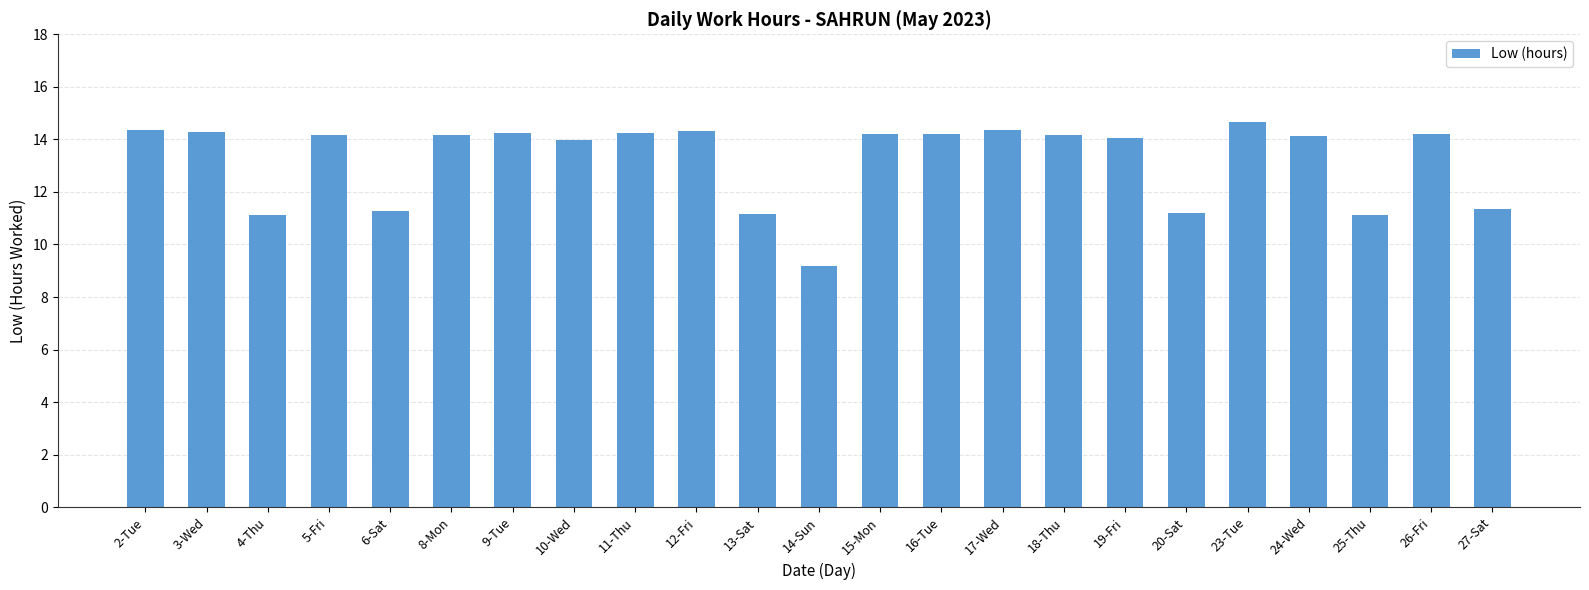

The chart shows a value of 21.6 at 10-Wed. True or false?

False